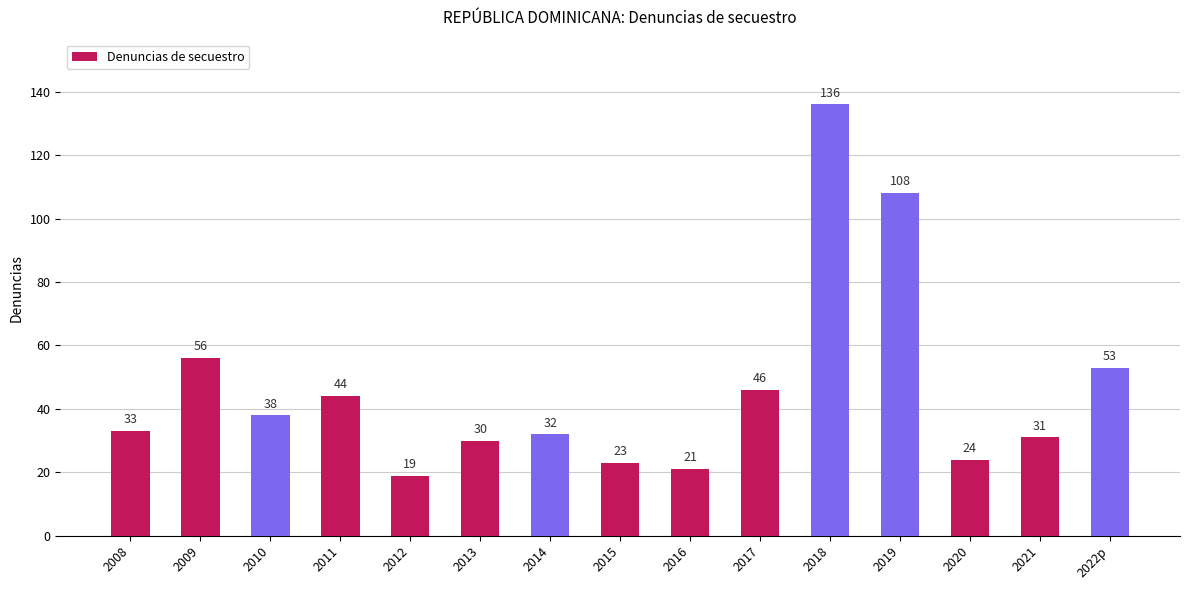

What is the greatest value displayed?

136